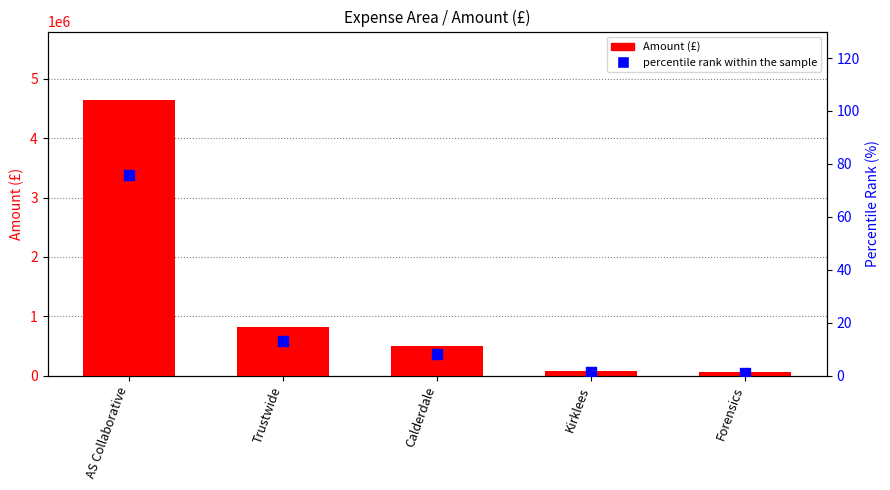

At how many categories does at least one series exceed 3767028?

1